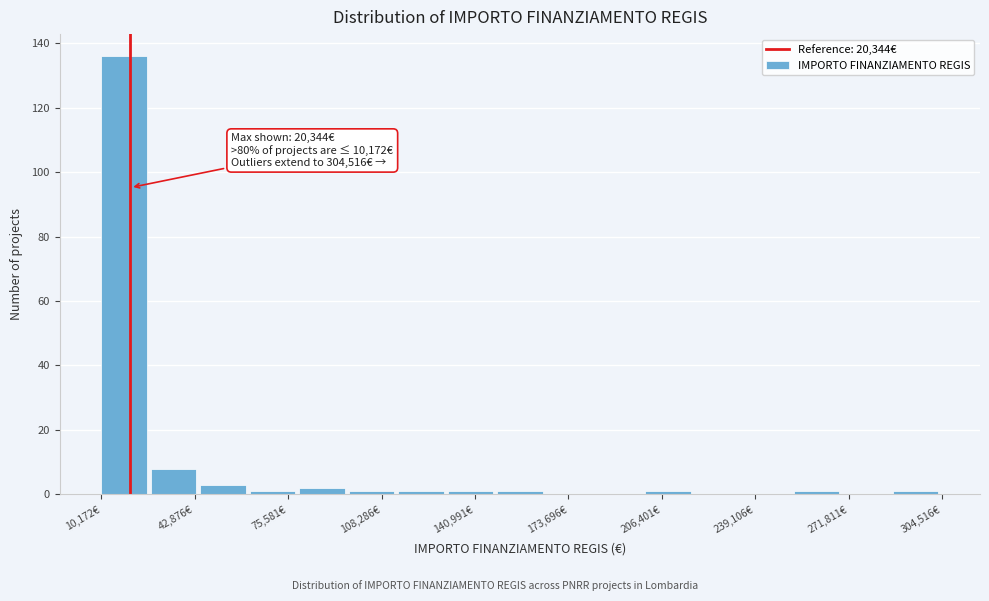

Read against the x-axis, roughly where is the centre of the tallest bar?

20000